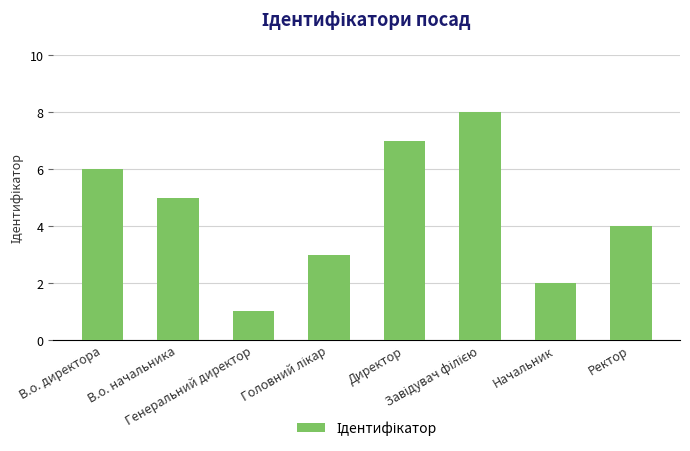

What is the greatest value displayed?

8